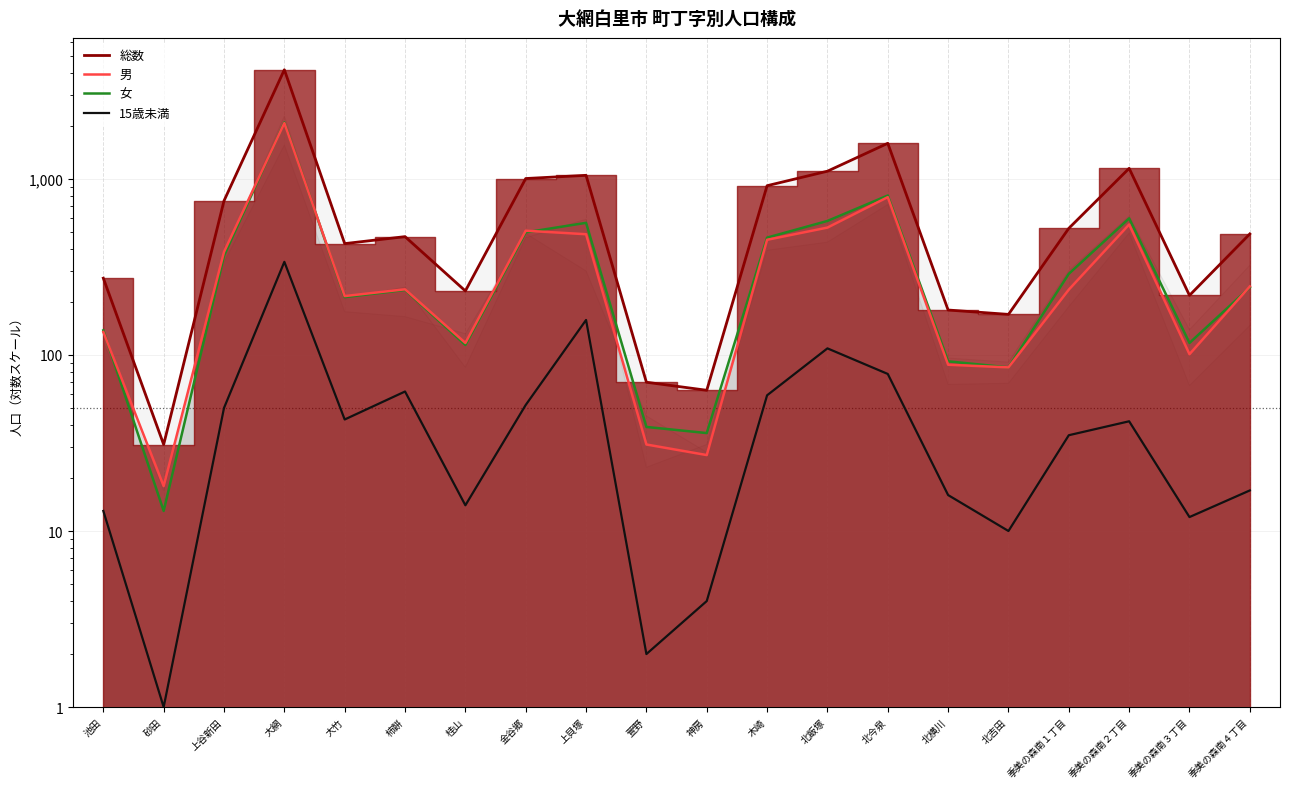

Rank the categories by 女 value from lowest to highest.

砂田, 神房, 萱野, 北吉田, 北横川, 桂山, 季美の森南３丁目, 池田, 大竹, 柿餅, 季美の森南４丁目, 季美の森南１丁目, 上谷新田, 木崎, 金谷郷, 上貝塚, 北飯塚, 季美の森南２丁目, 北今泉, 大網